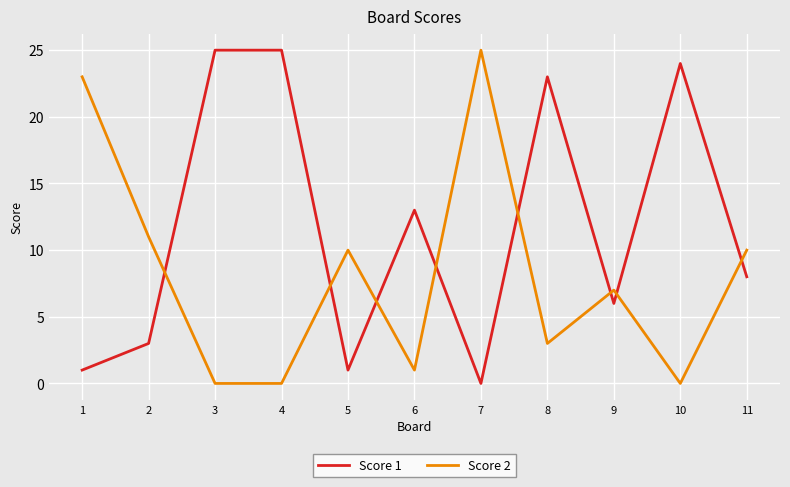

What is the maximum value for Score 2?

25